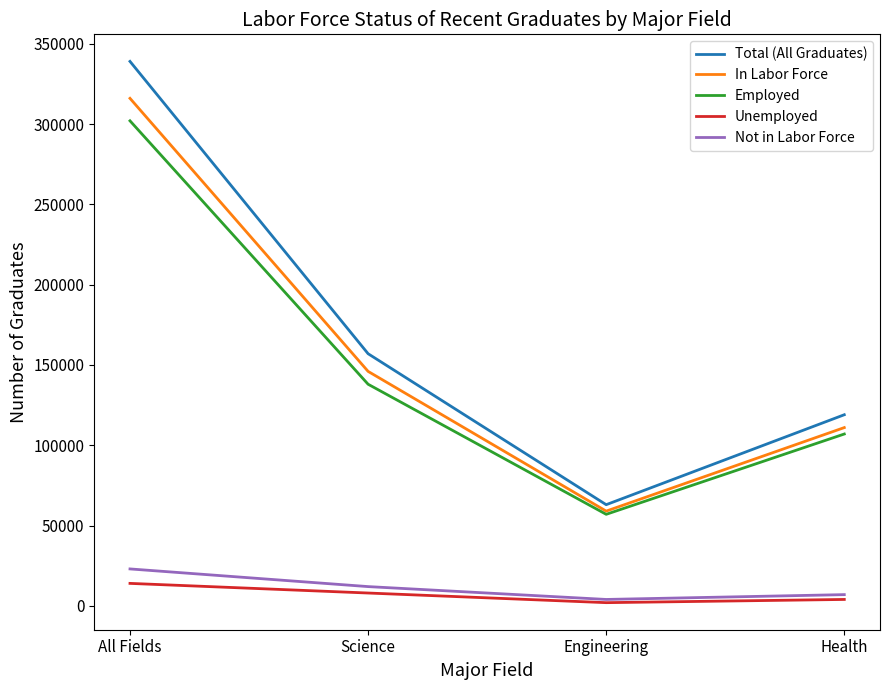

Between All Fields and Health, which series saw the biggest shift?

Total (All Graduates)